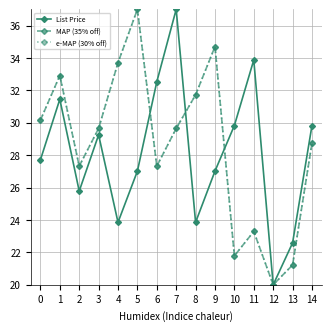

What is the total value across all series at 1?

97.3